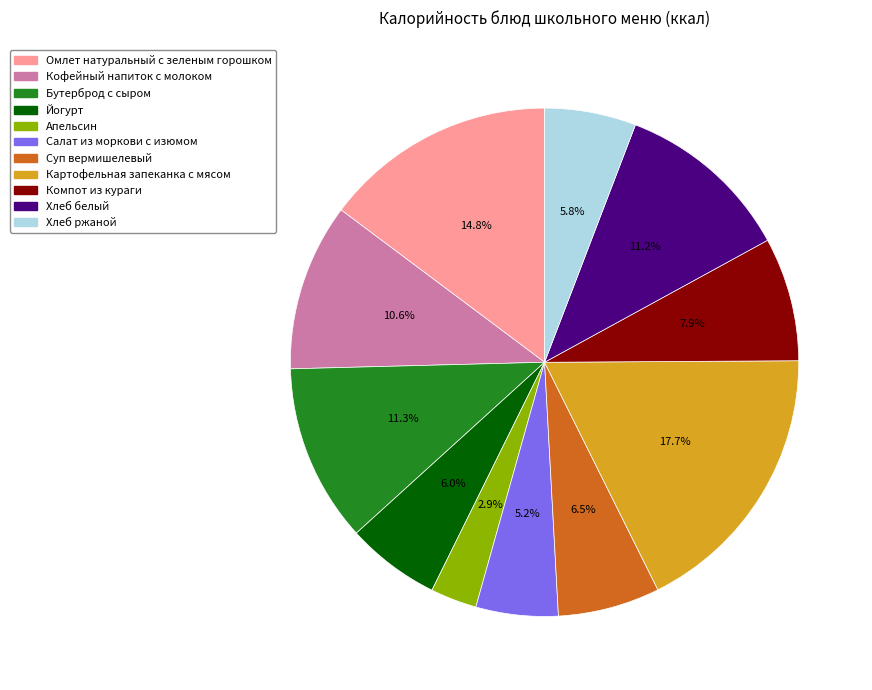

Which slice is the smallest?

Апельсин